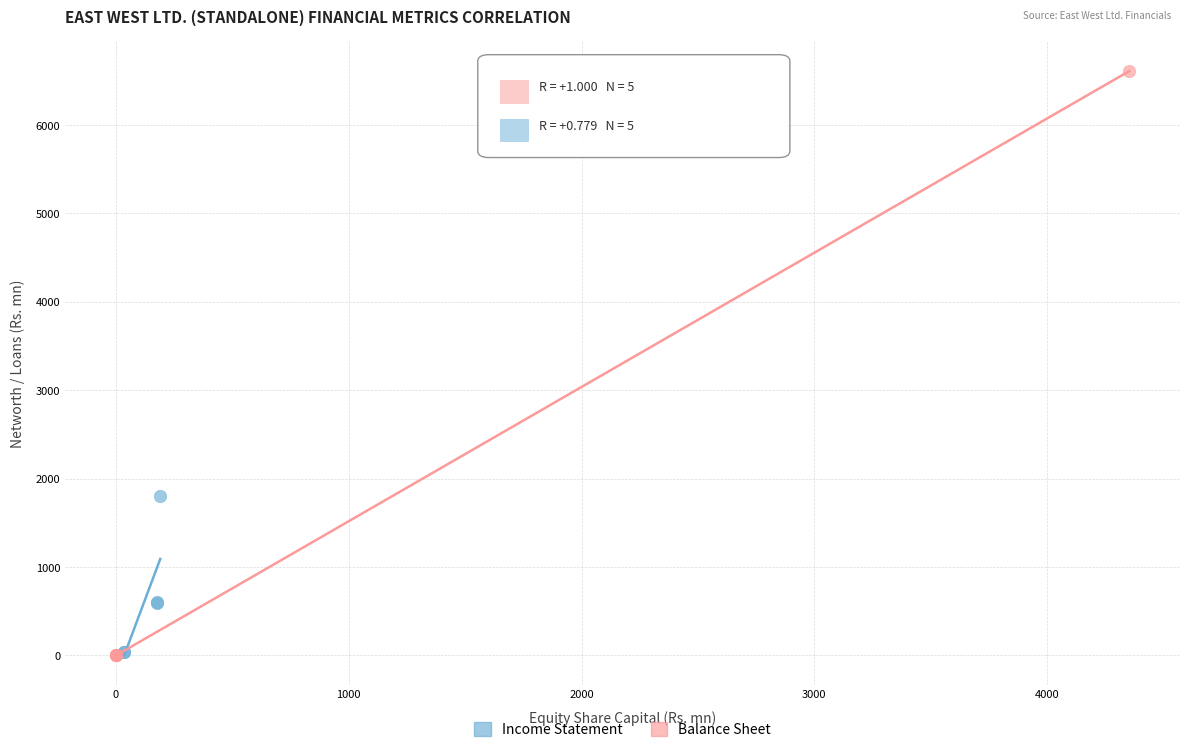

Which series has the largest Y range (max minus min)?

Balance Sheet